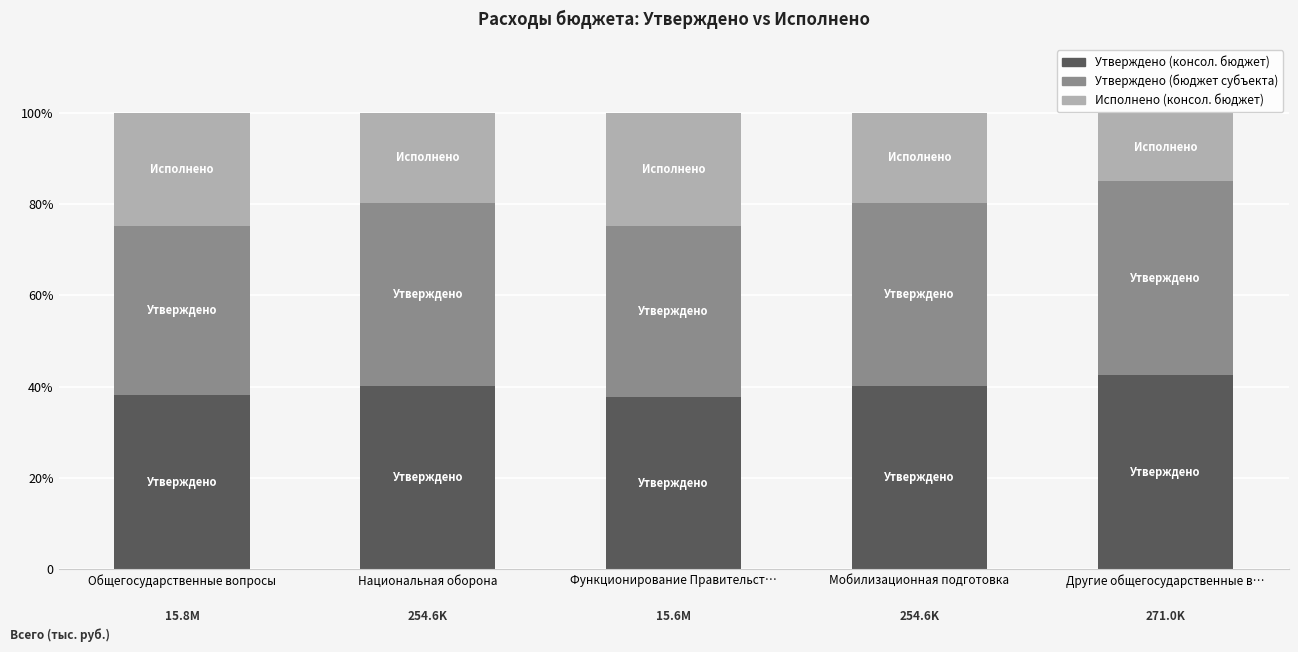

Are the bars horizontal?

No